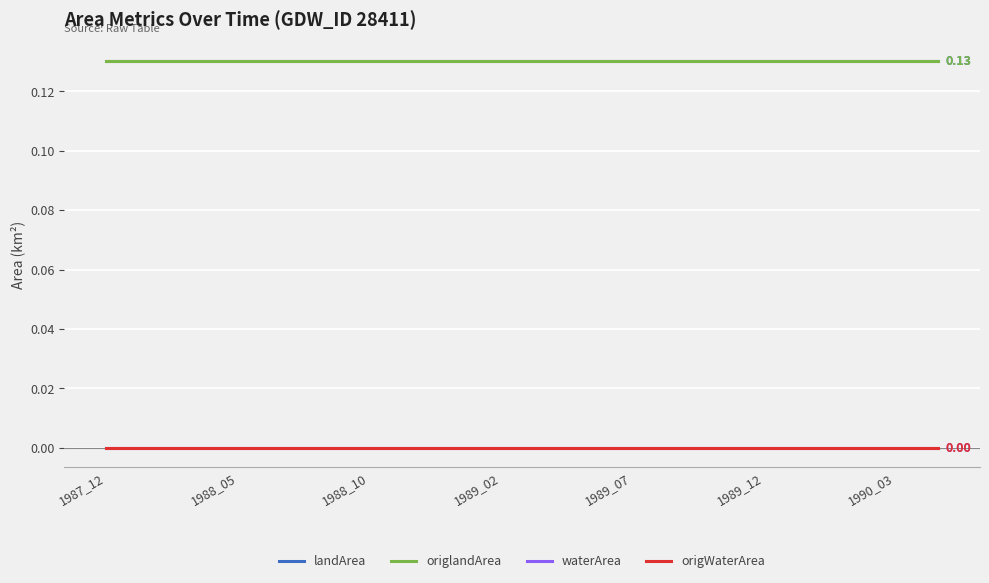

Is this an area chart (filled region under the line)?

No